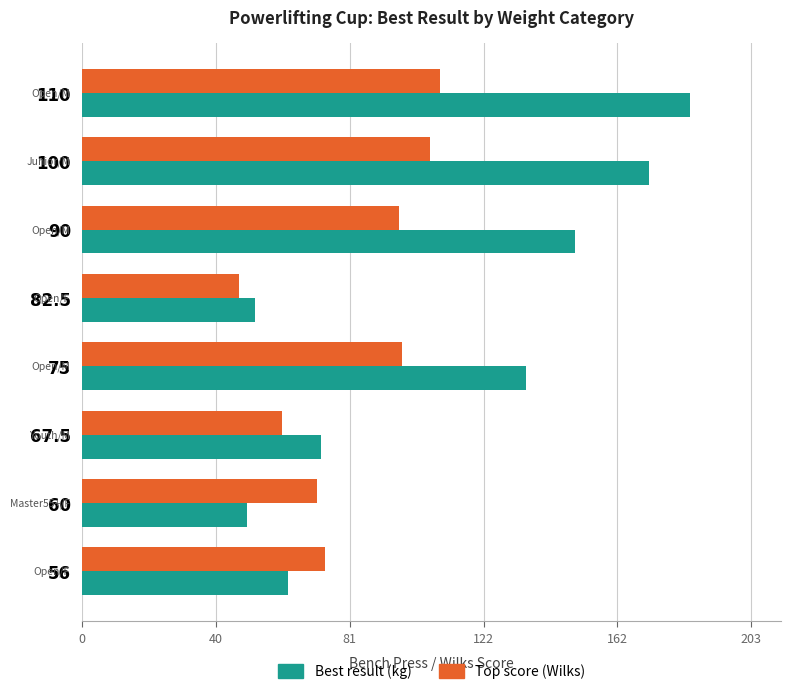

True or false: Top score (Wilks) has a value of 30.5 at 75.

False